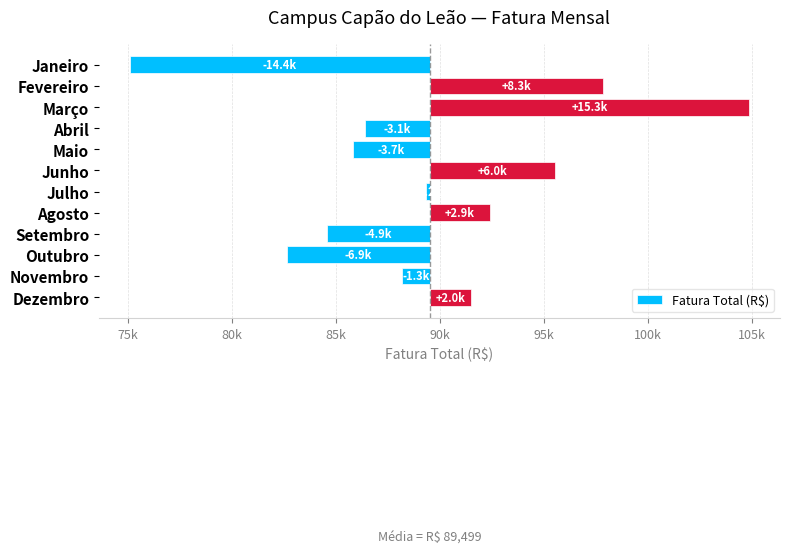

The chart shows a value of -12171.0 at Outubro. True or false?

False